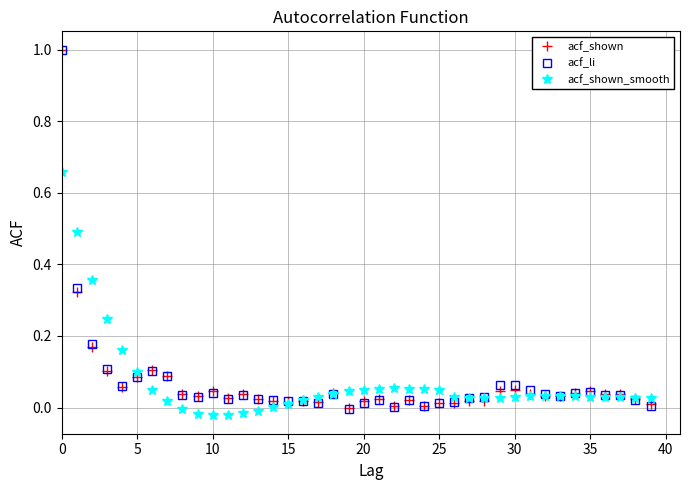

Which series has the widest spread of values?

acf_li